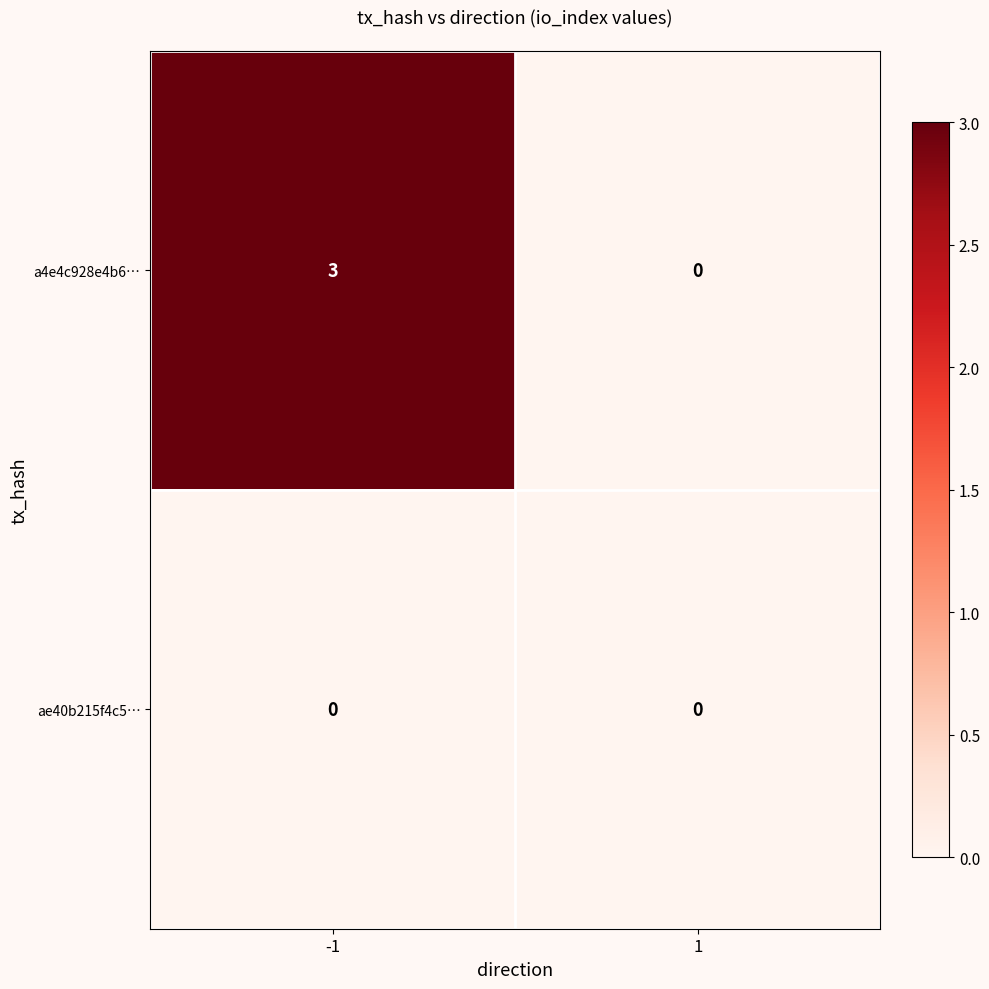

At -1, list the series in order from largest to smallest.

a4e4c928e4b6…, ae40b215f4c5…